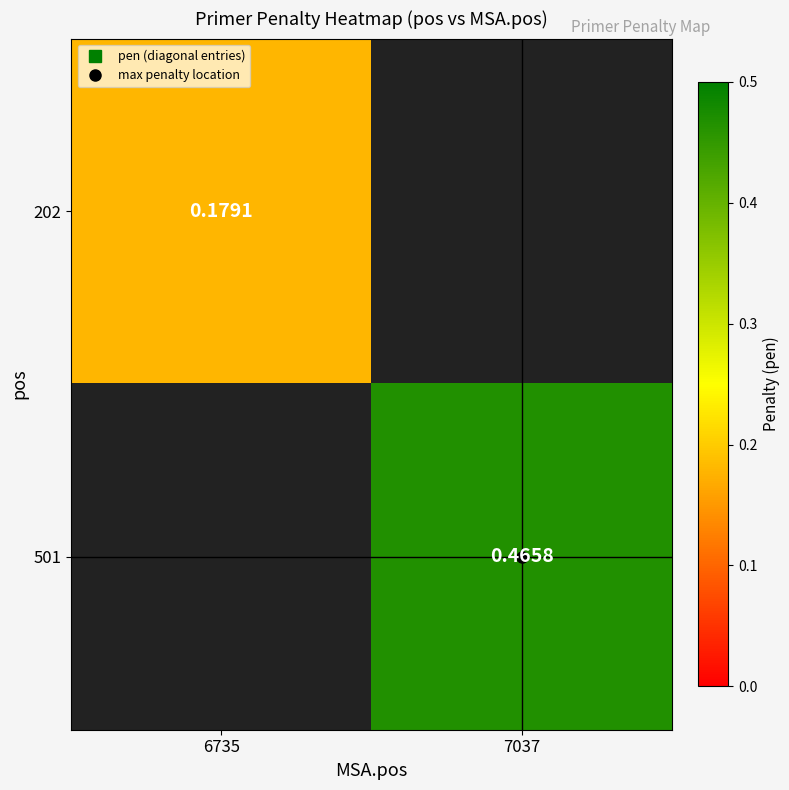

Which series has the widest spread of values?

501